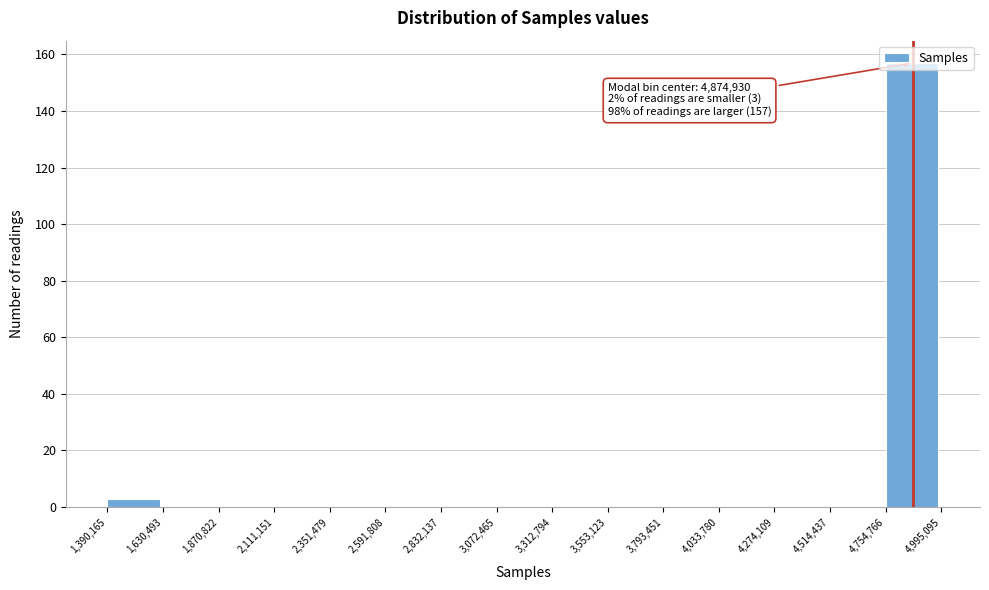

Which range on the x-axis has the tallest bar?

4,754,766 to 4,995,095